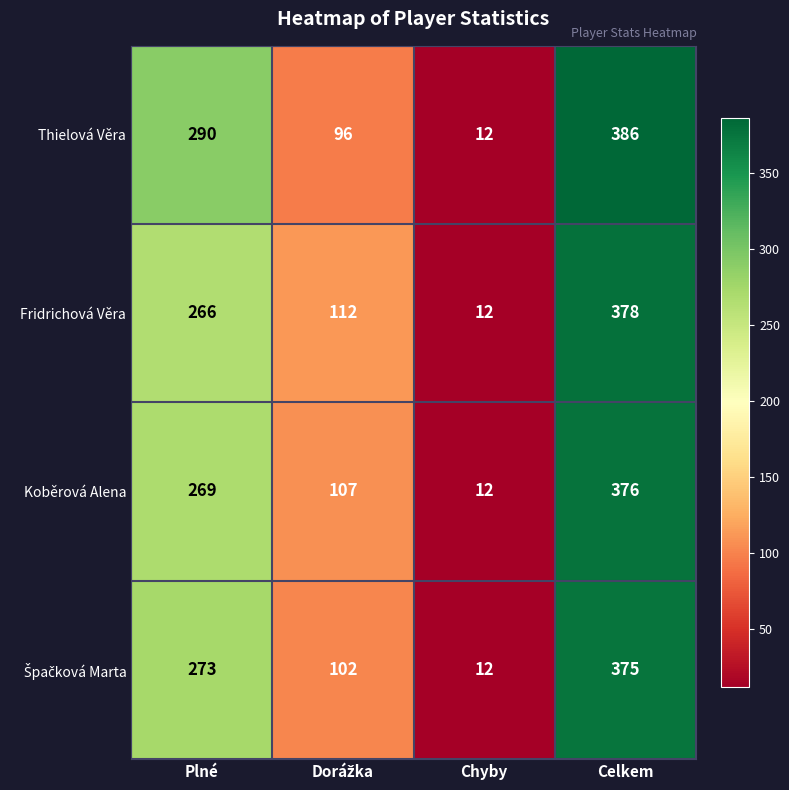

What is the difference between the maximum and minimum values in the Fridrichová Věra series?

366